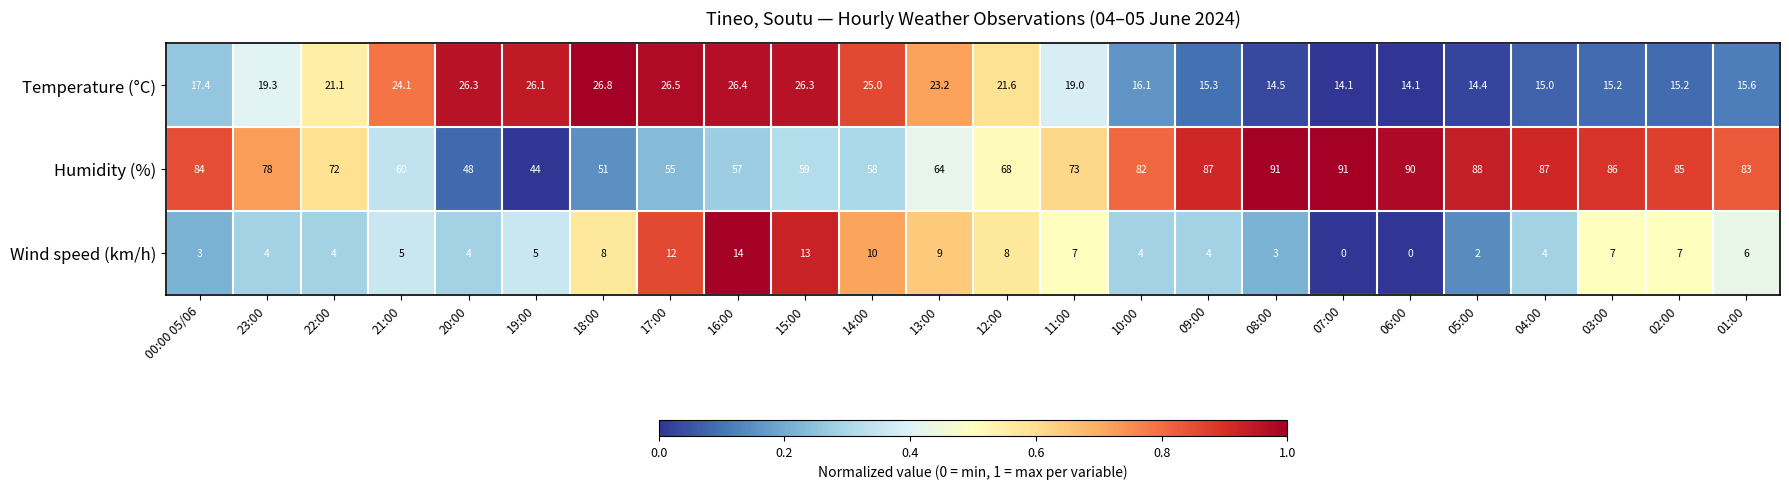

The Wind speed (km/h) series shows 8.0 at 12:00. True or false?

True